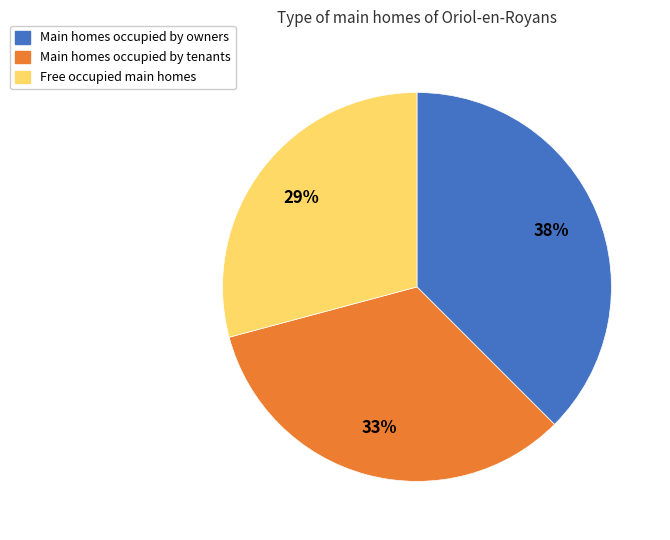

Is there any slice that represents more than half of the pie?

No